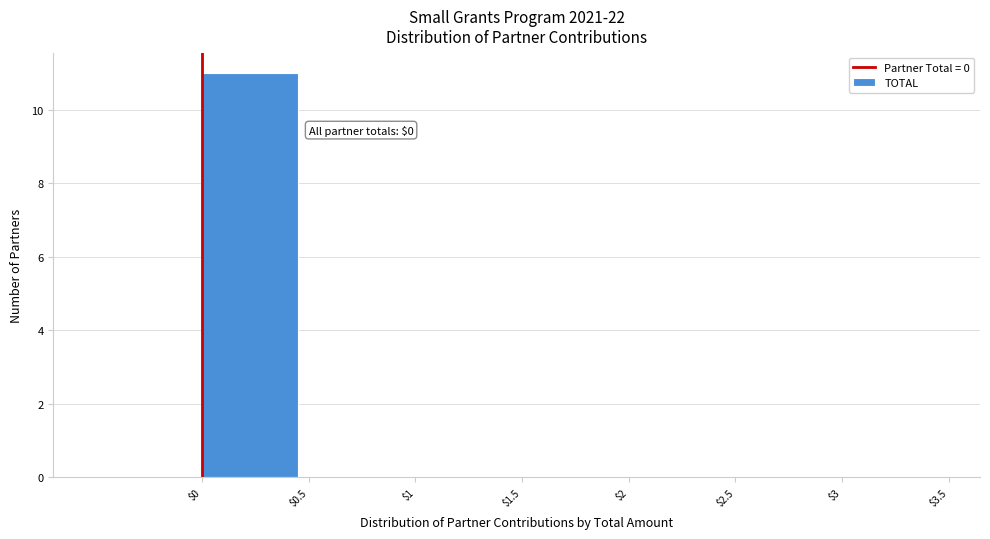

Which range on the x-axis has the tallest bar?

0.0 to 0.5